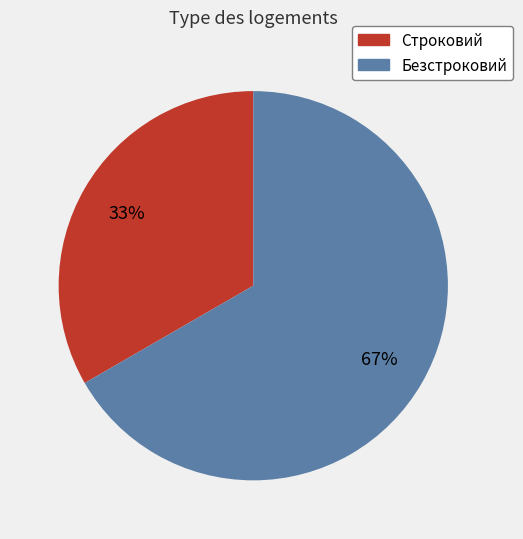

Which has a higher value, Строковий or Безстроковий?

Безстроковий